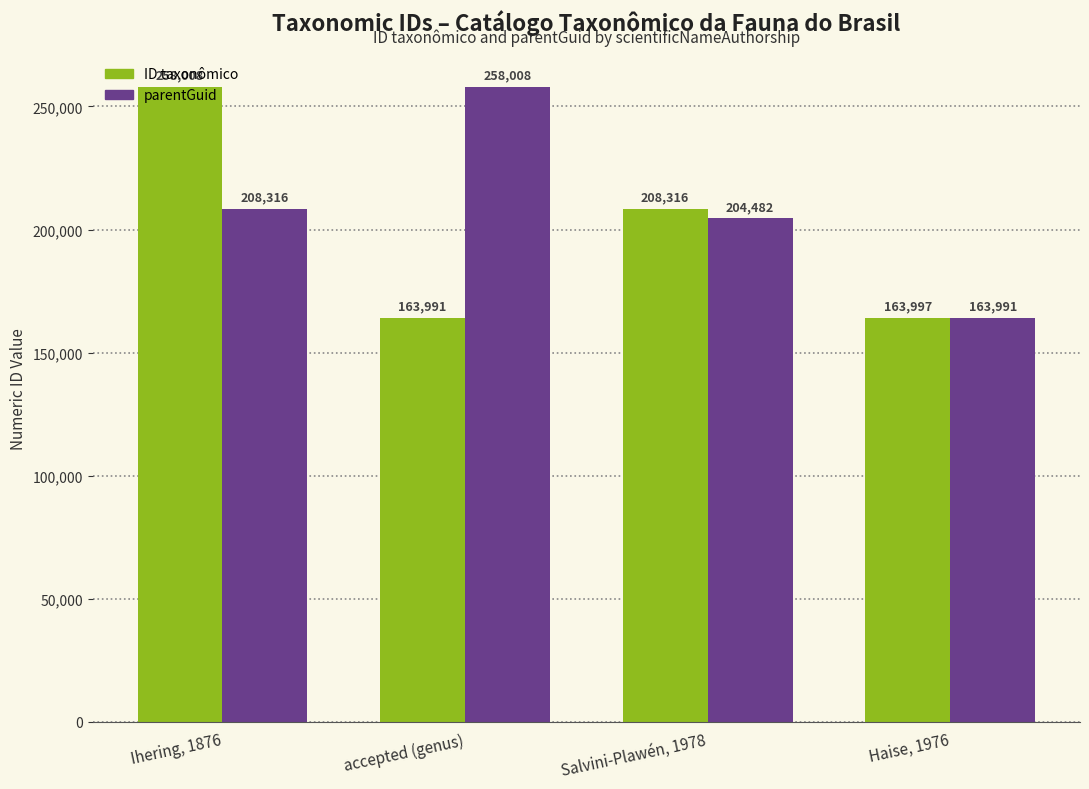

What is the minimum value shown in the chart?

163991